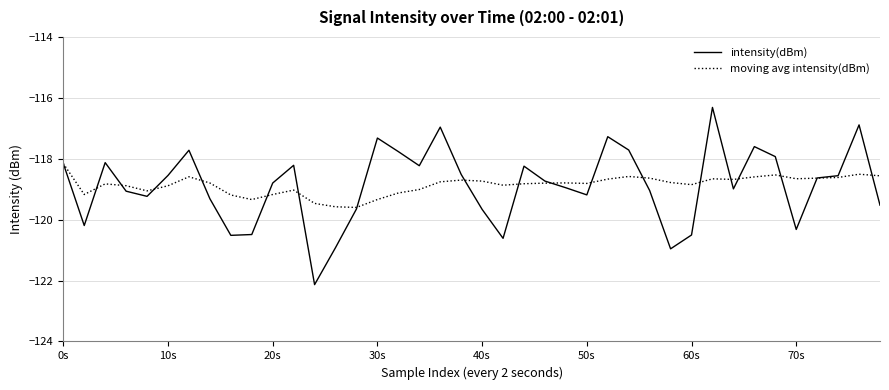

Rank the series by their maximum value, from highest to lowest.

intensity(dBm), moving avg intensity(dBm)